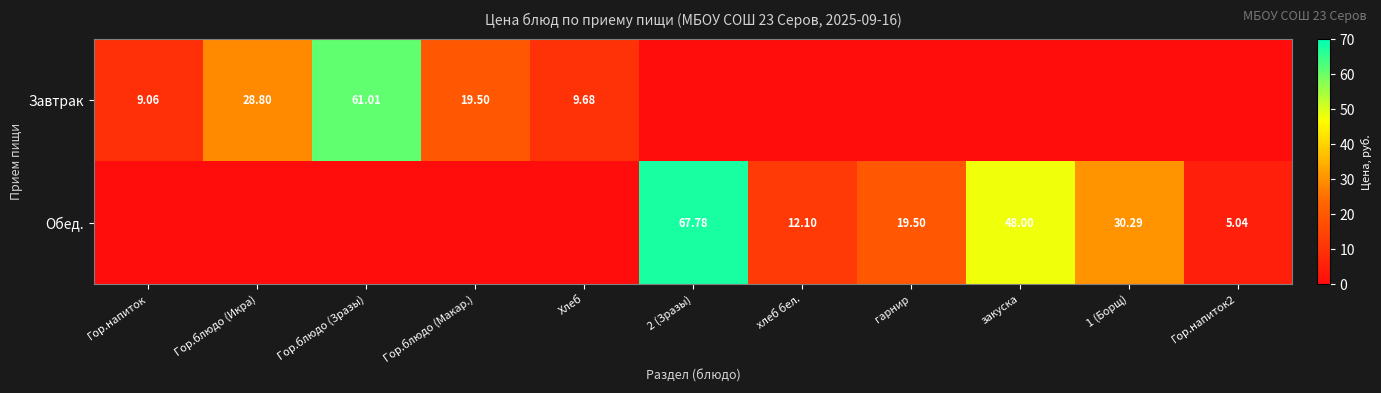

What is the total value across all series at Хлеб?

9.7